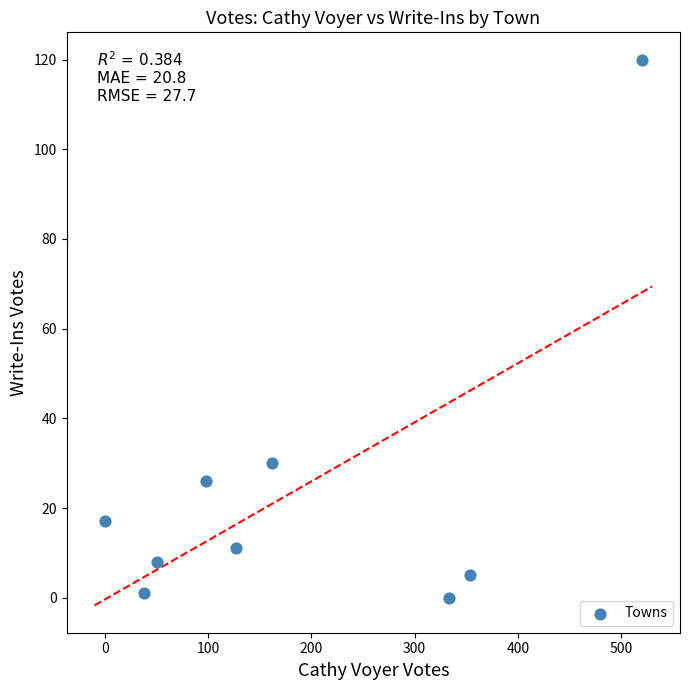

What is the range of Y values (max minus min)?

120